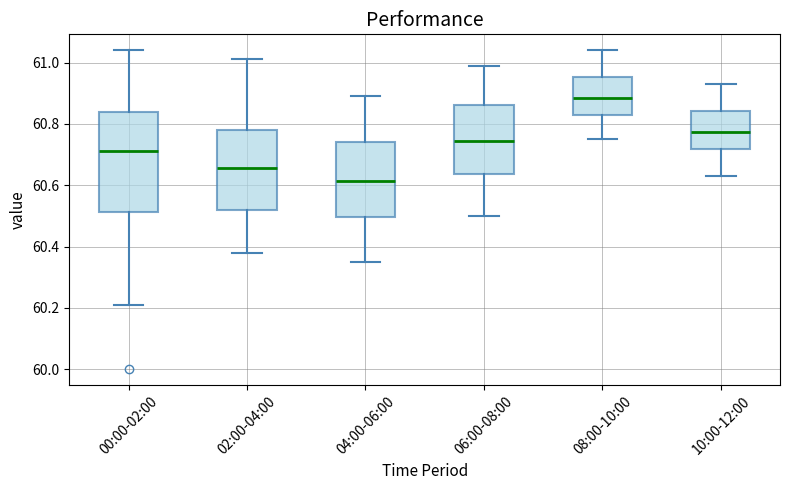

Reading left to right, read every box against the y-axis: the position of its median line, the range the box covers, and the ends of its whiskers. The values are not printed on the chart, so give them approximately, as read against the axis.

00:00-02:00: median 60.72, box 60.52 to 60.84, whiskers 60.22 to 61.04
02:00-04:00: median 60.66, box 60.52 to 60.78, whiskers 60.38 to 61.02
04:00-06:00: median 60.62, box 60.50 to 60.74, whiskers 60.36 to 60.90
06:00-08:00: median 60.74, box 60.64 to 60.86, whiskers 60.50 to 61.00
08:00-10:00: median 60.88, box 60.82 to 60.96, whiskers 60.76 to 61.04
10:00-12:00: median 60.78, box 60.72 to 60.84, whiskers 60.64 to 60.94